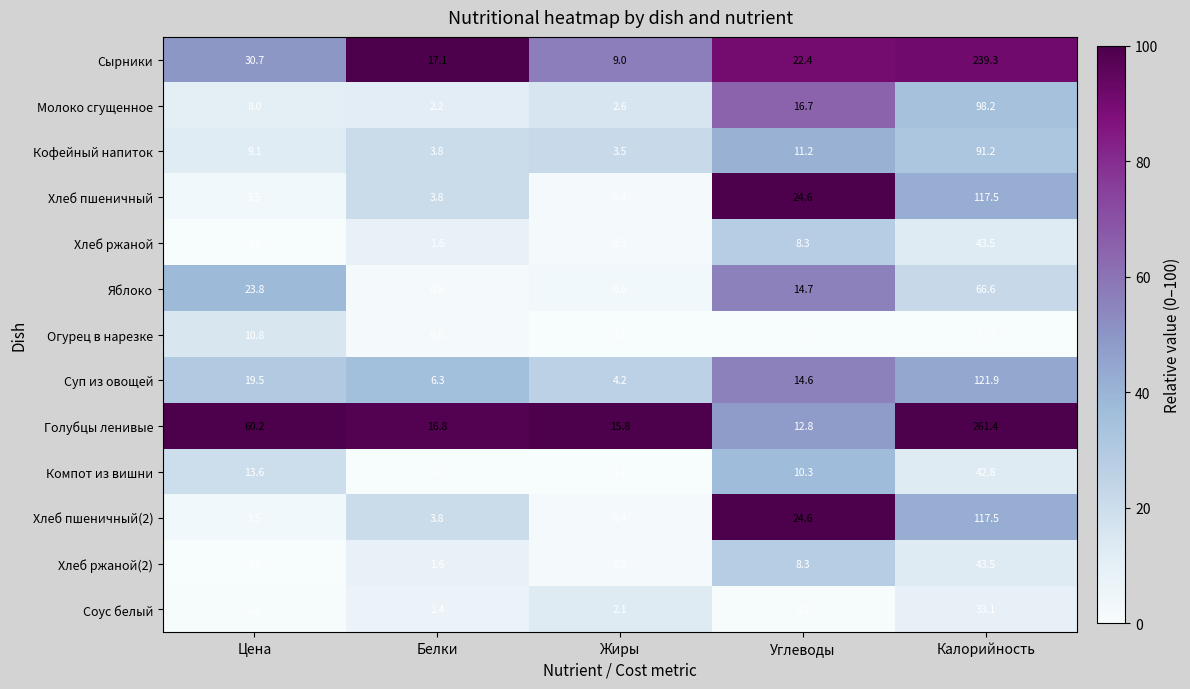

At which category is the sum across all series the highest?

Калорийность